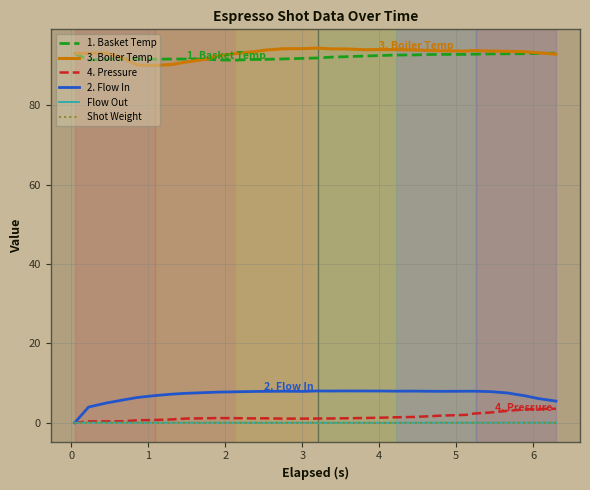

True or false: 1. Basket Temp and Shot Weight intersect in this chart.

False